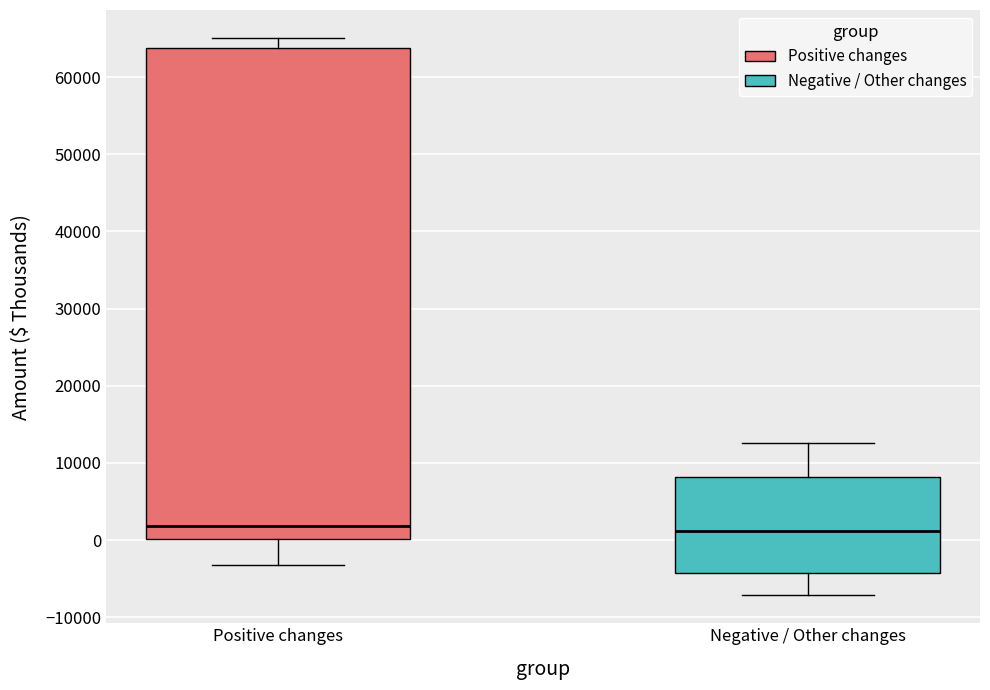

Which box is the tallest, from its lower edge to its upper edge?

Positive changes